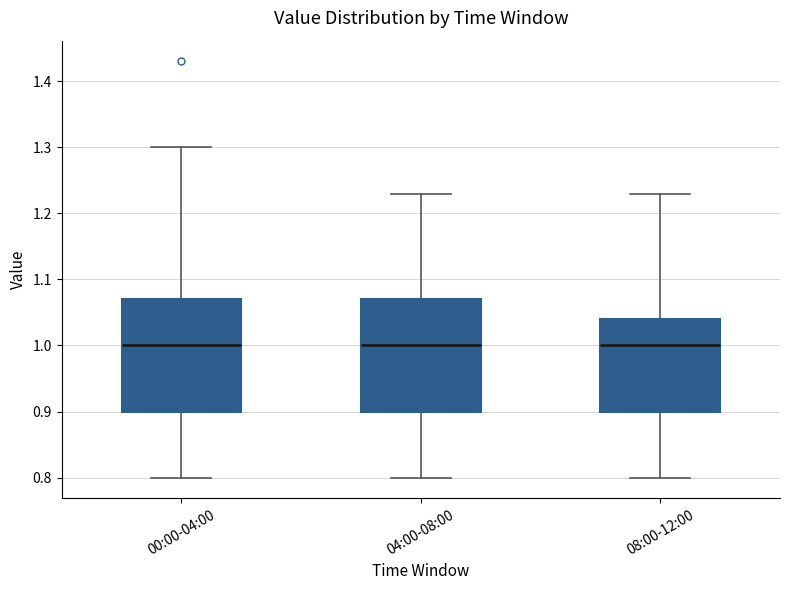

Where does the median line of the box for 00:00-04:00 sit on the y-axis? The values are not printed on the chart, so give them approximately, as read against the axis.

1.00